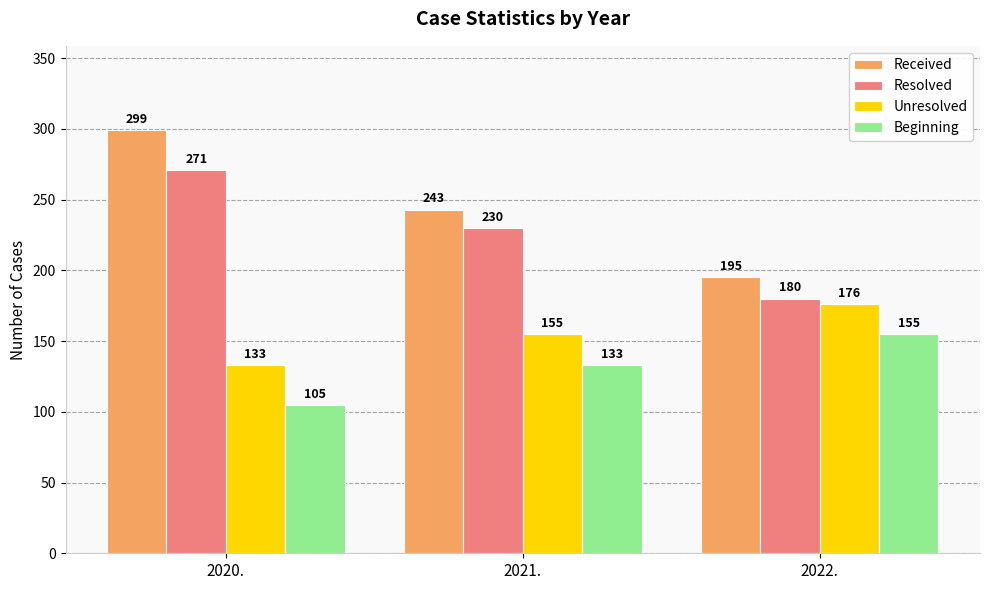

What is the spread (max minus min) of values at 2021.?

110